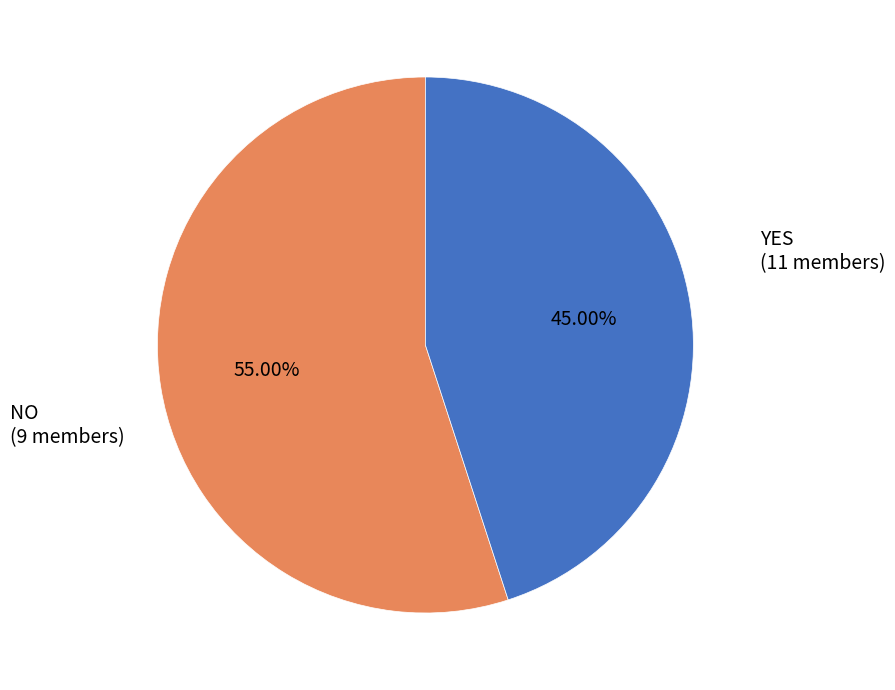

Is there any slice that represents more than half of the pie?

Yes